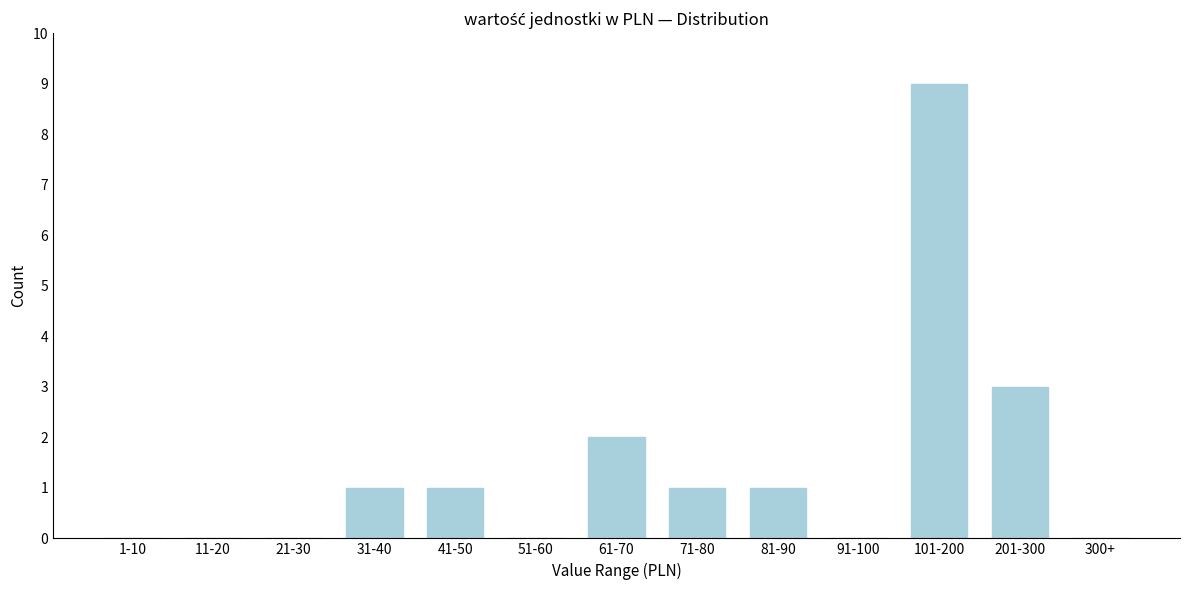

Reading left to right, transcribe all the data shown in this chart.

1-10=0	11-20=0	21-30=0	31-40=1	41-50=1	51-60=0	61-70=2	71-80=1	81-90=1	91-100=0	101-200=9	201-300=3	300+=0